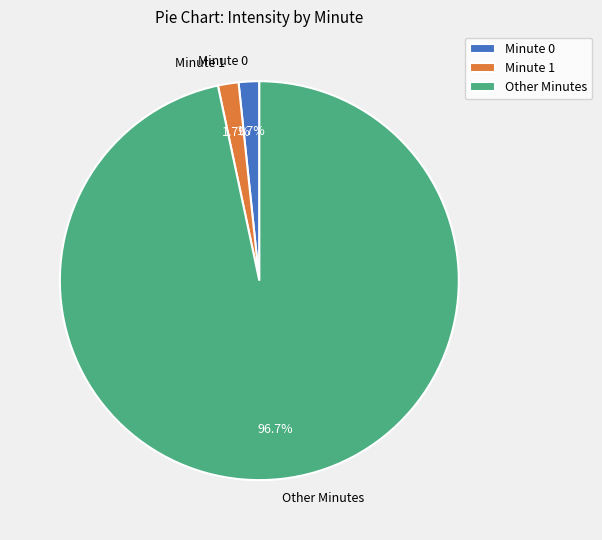

What is the largest slice in the pie chart?

Other Minutes